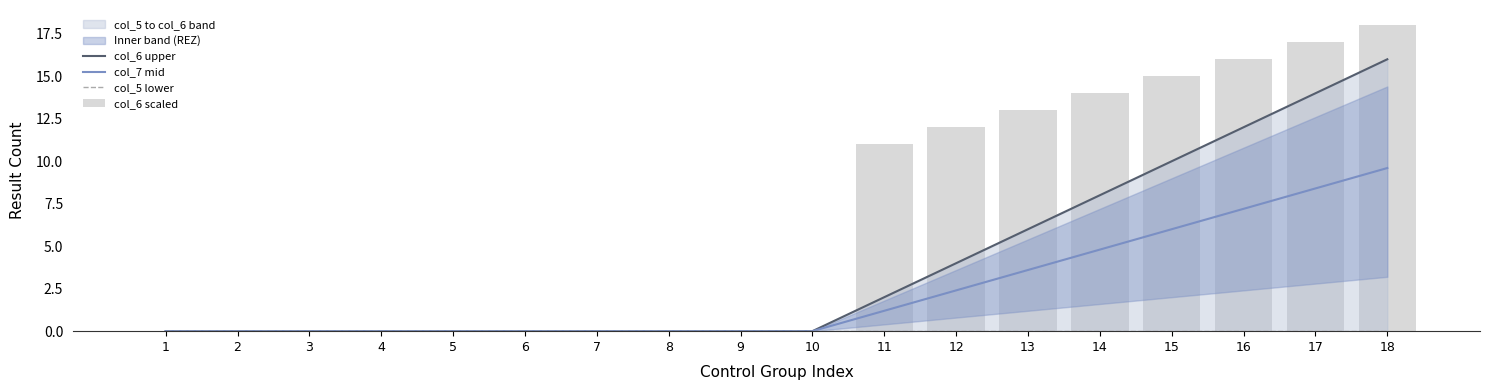

Does the chart contain stacked bars?

No